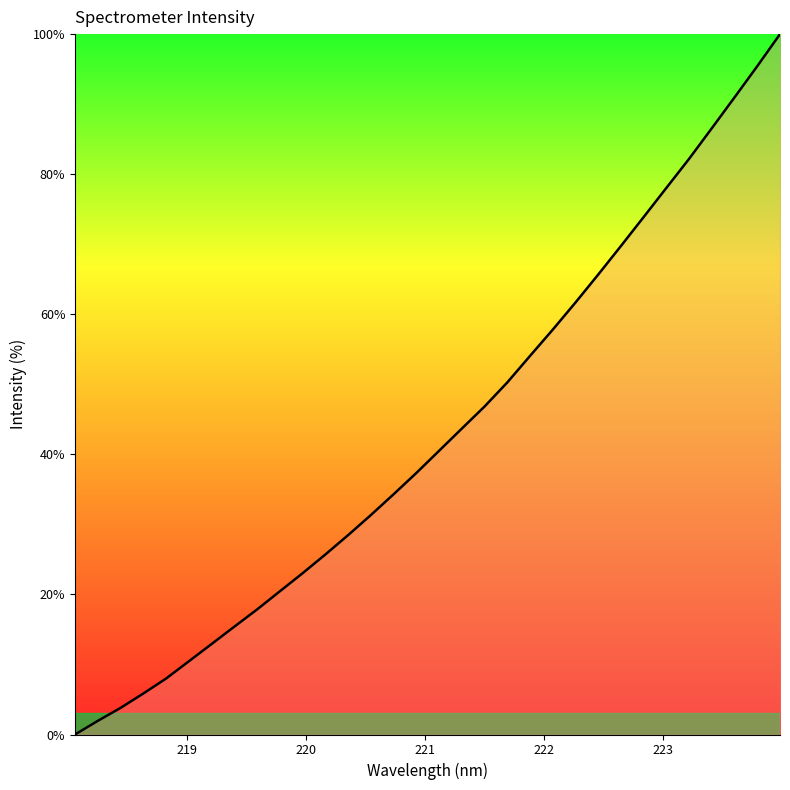

What is the greatest value displayed?

100.0